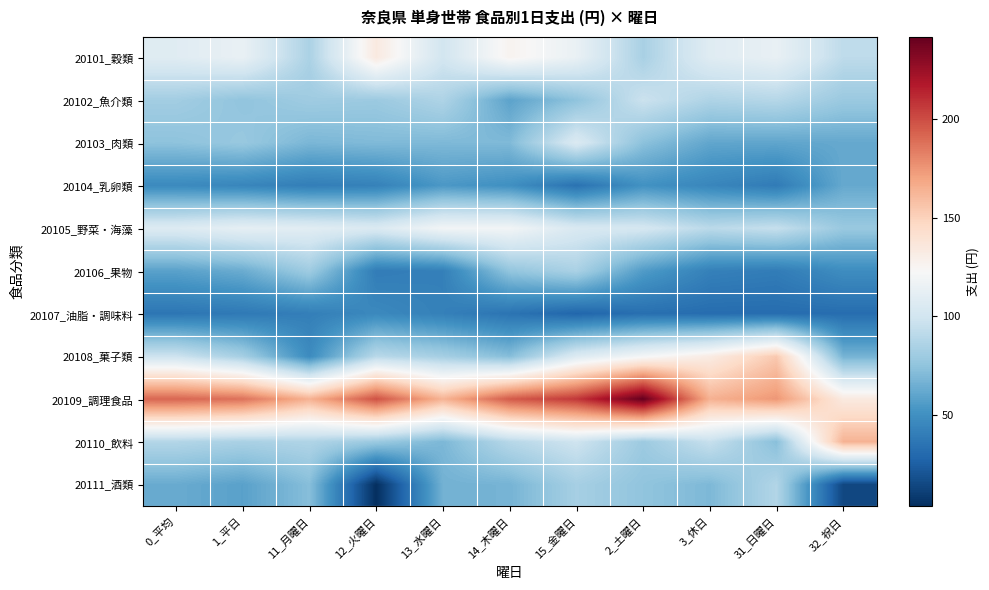

List the series in order of their peak value, highest first.

20109_調理食品, 20110_飲料, 20108_菓子類, 20101_穀類, 20105_野菜・海藻, 20103_肉類, 20102_魚介類, 20111_酒類, 20106_果物, 20104_乳卵類, 20107_油脂・調味料